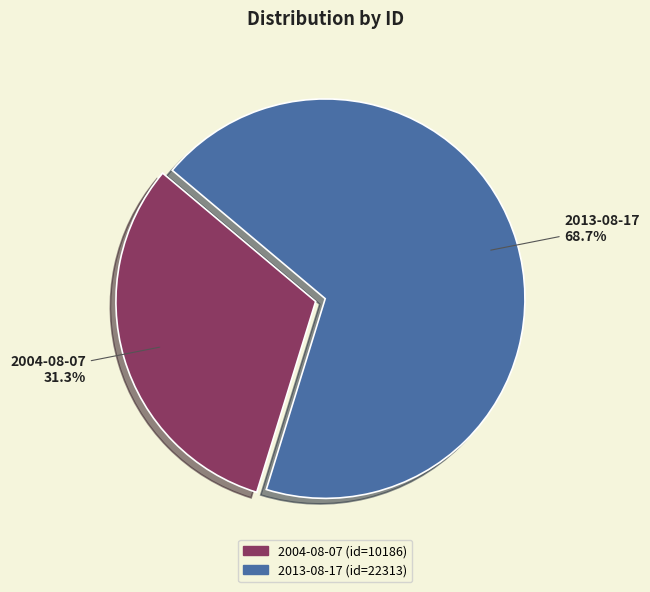

Is there any slice that represents more than half of the pie?

Yes